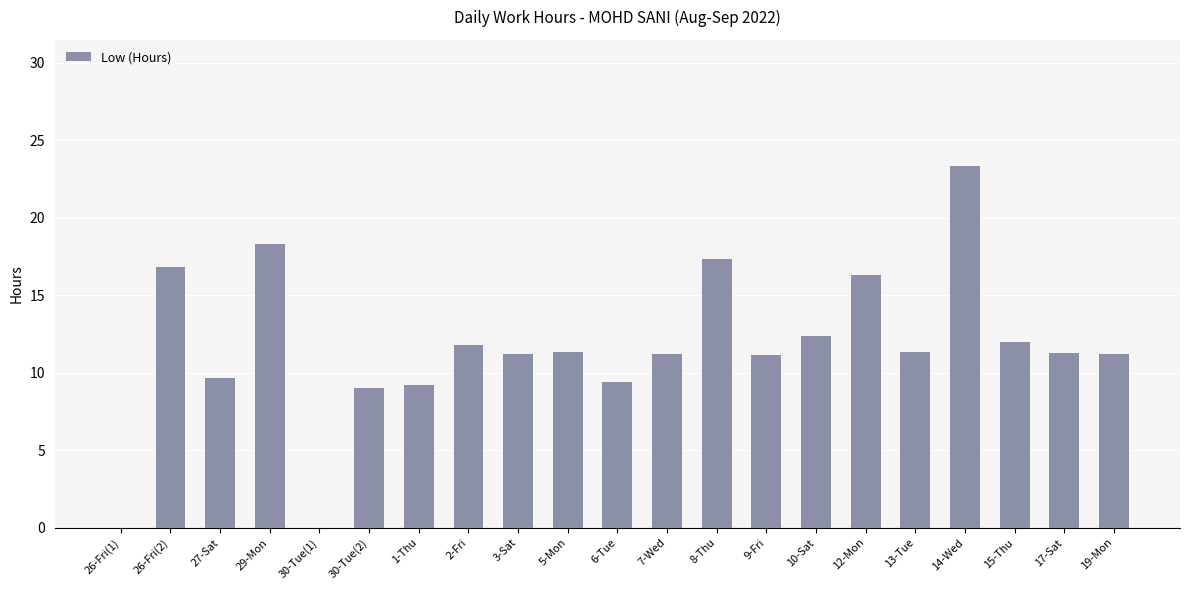

What is the difference between the values at 6-Tue and 30-Tue(1)?

9.4